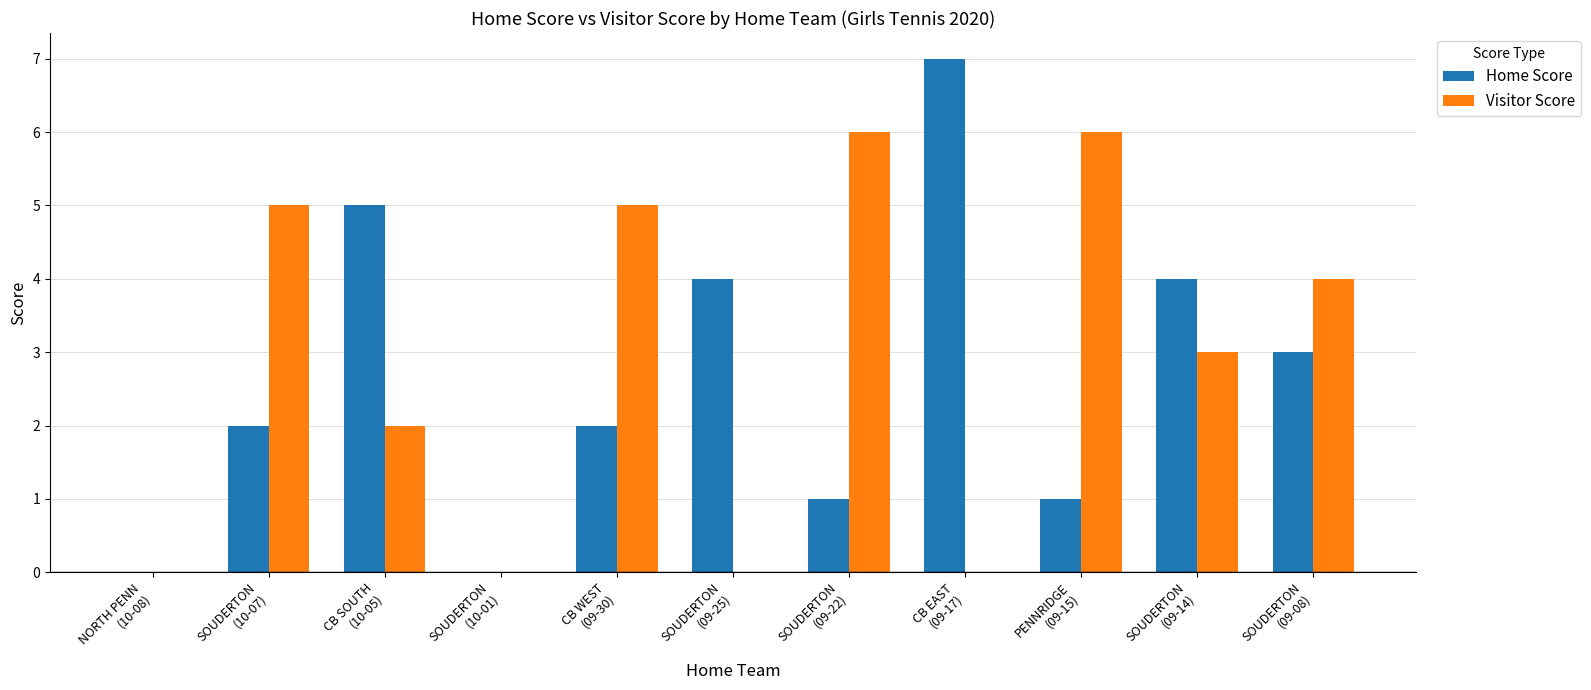

What is the sum of all Visitor Score values?

31